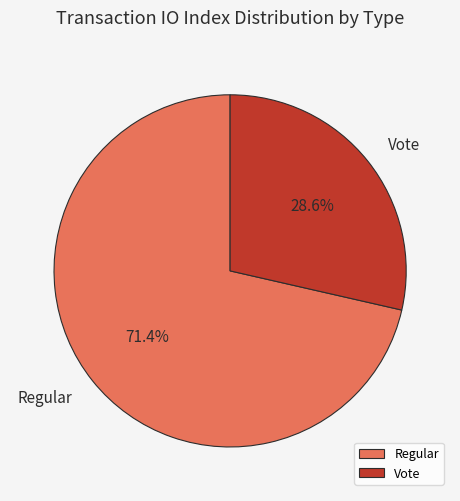

Rank the categories by value from highest to lowest.

Regular, Vote